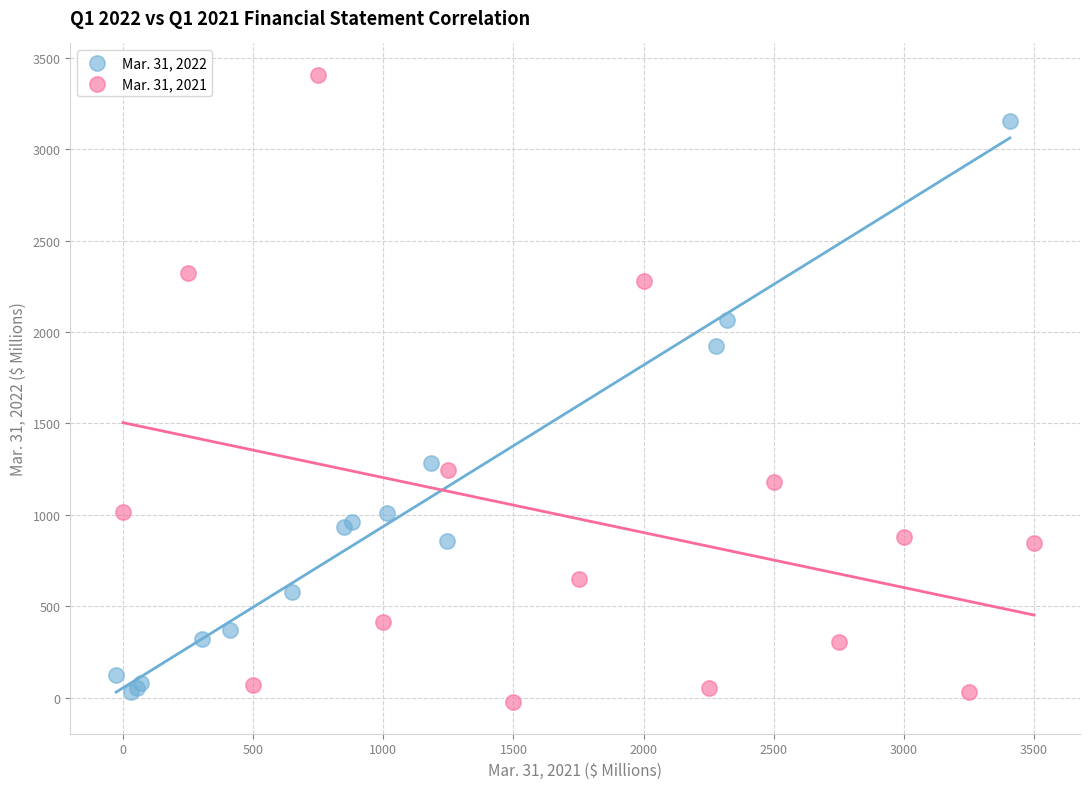

Which series contains the highest Y value?

Mar. 31, 2021